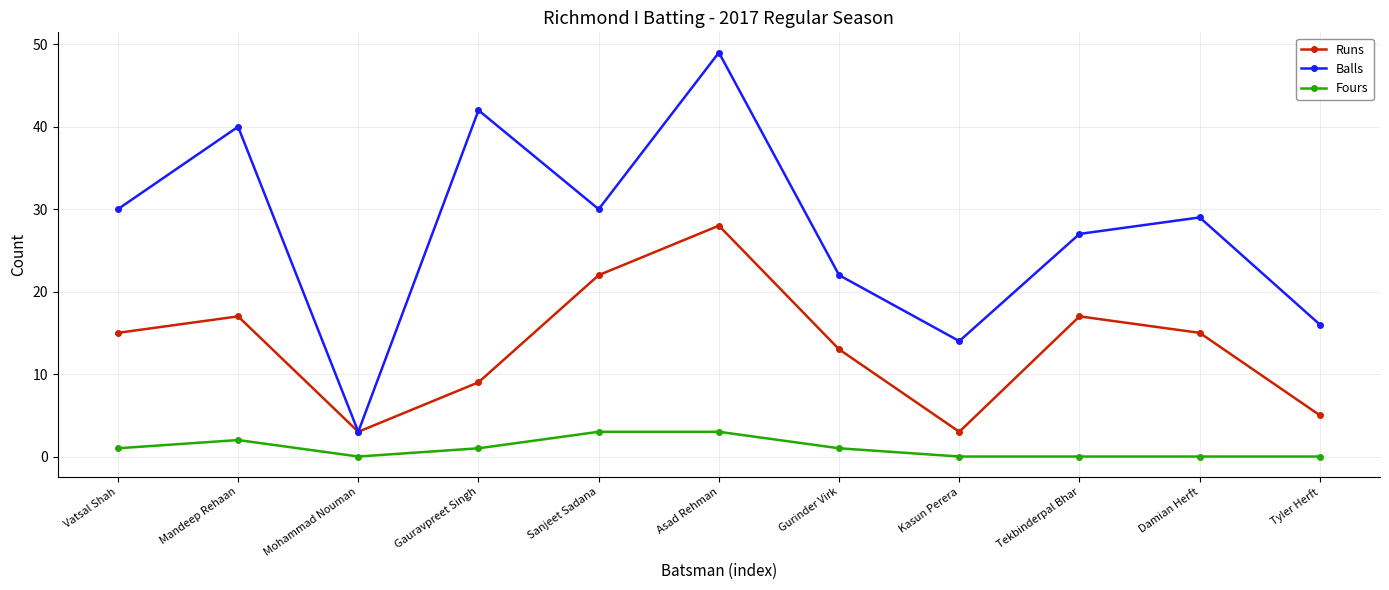

What are all the series names shown in the legend?

Runs, Balls, Fours